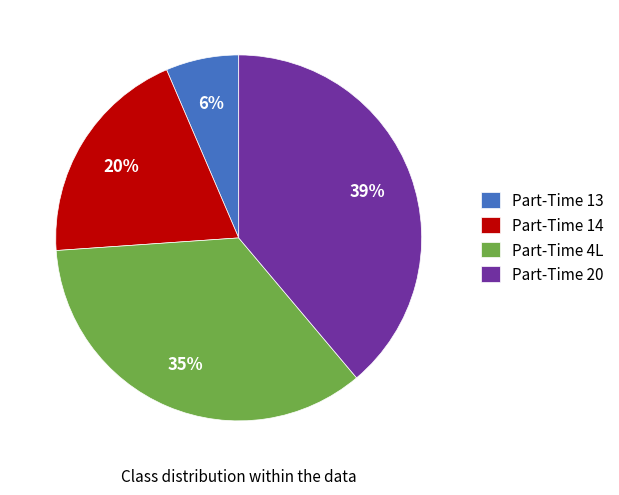

How many slices are in this pie chart?

4